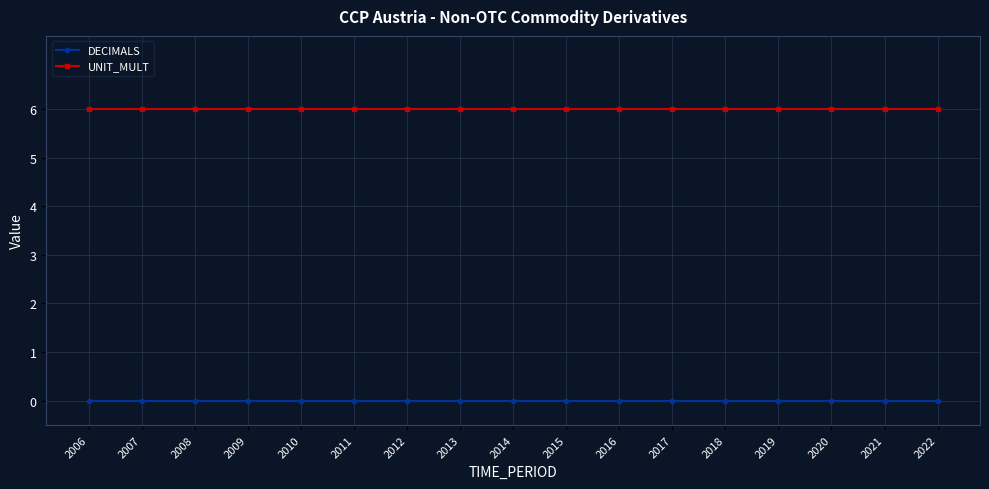

Rank the series at 2017 from lowest to highest value.

DECIMALS, UNIT_MULT